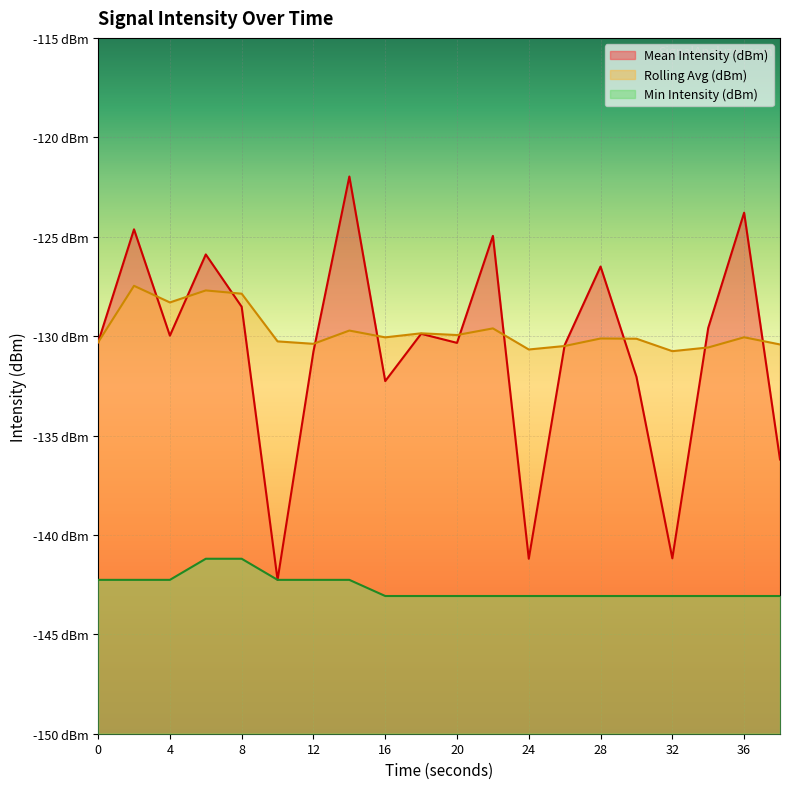

What are all the series names shown in the legend?

Mean Intensity (dBm), Rolling Avg (dBm), Min Intensity (dBm)